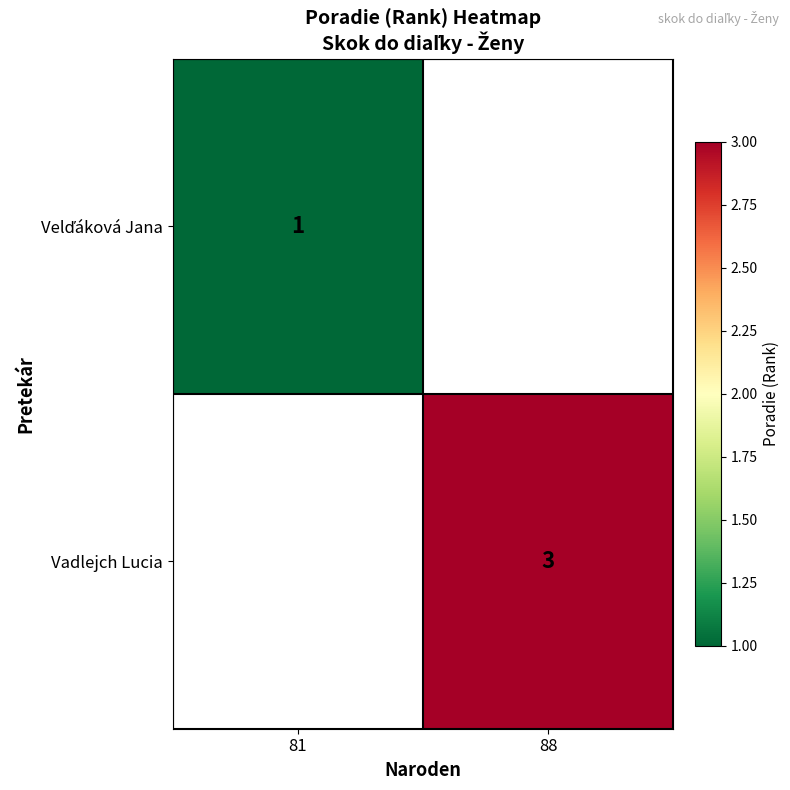

True or false: Vadlejch Lucia has a value of 1 at 88.

False